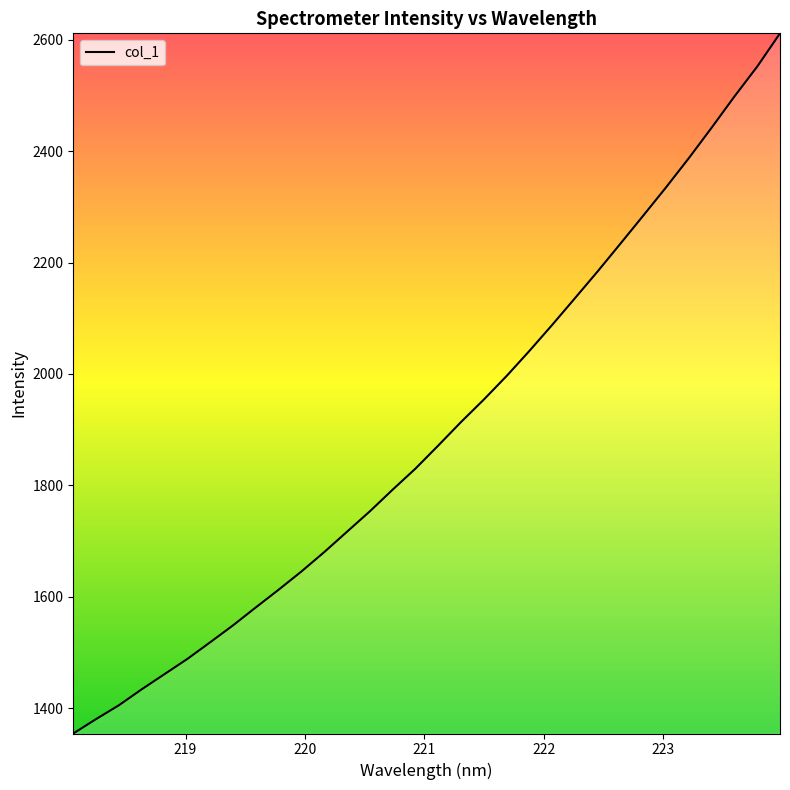

What is the difference between the maximum and minimum values?

1257.2